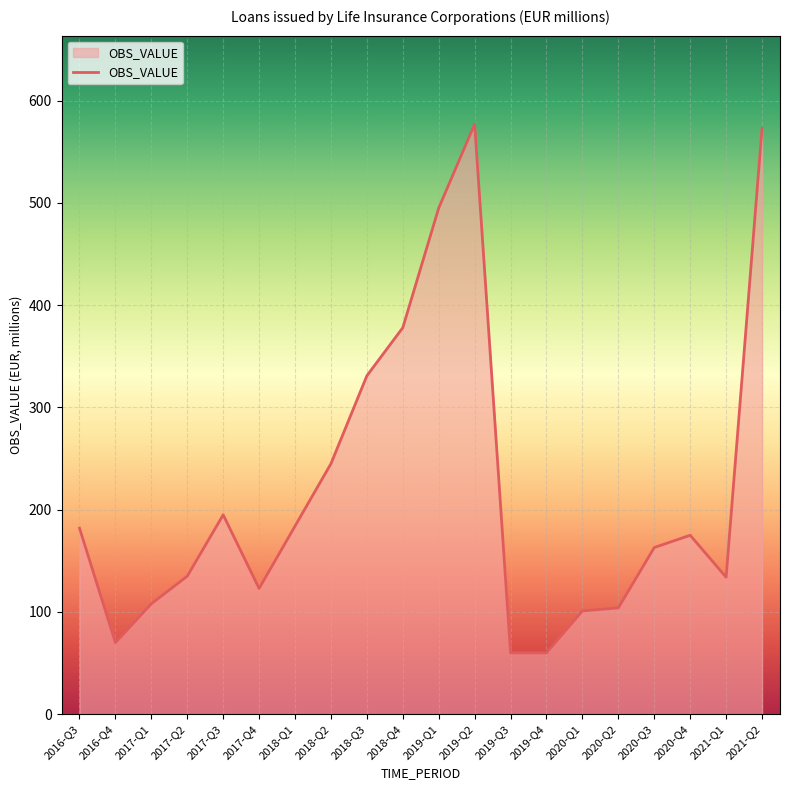

What is the greatest value displayed?

577